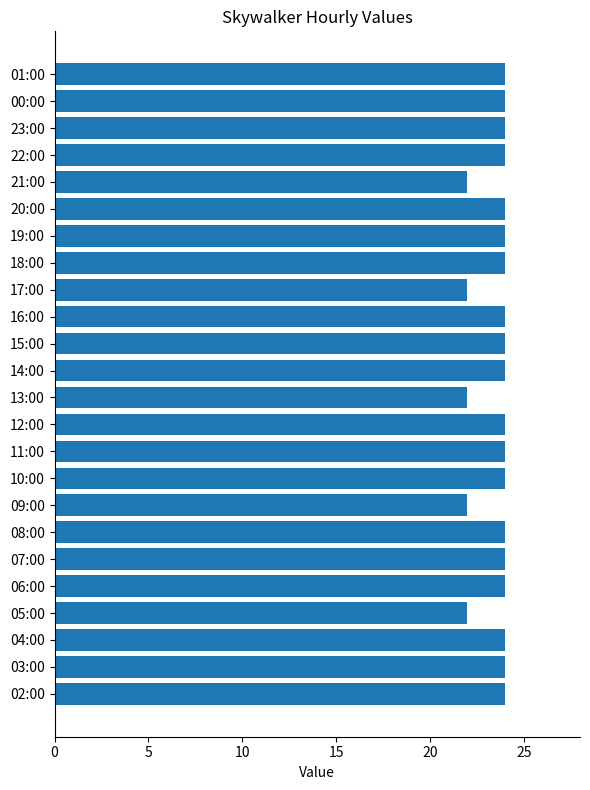

What is the minimum value shown in the chart?

22